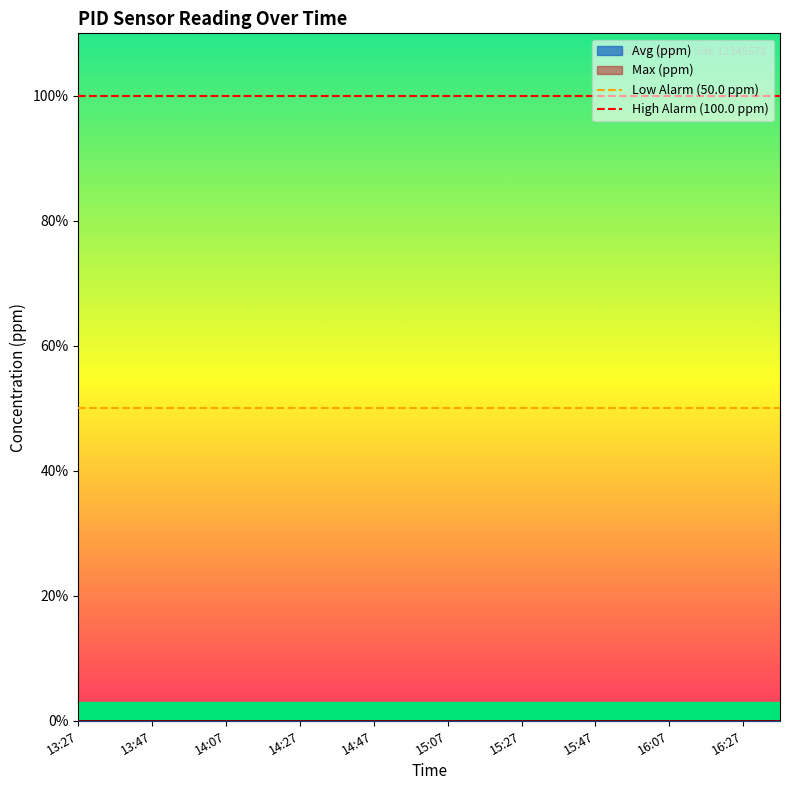

What is the sum of all Low Alarm (50.0 ppm) values?

100